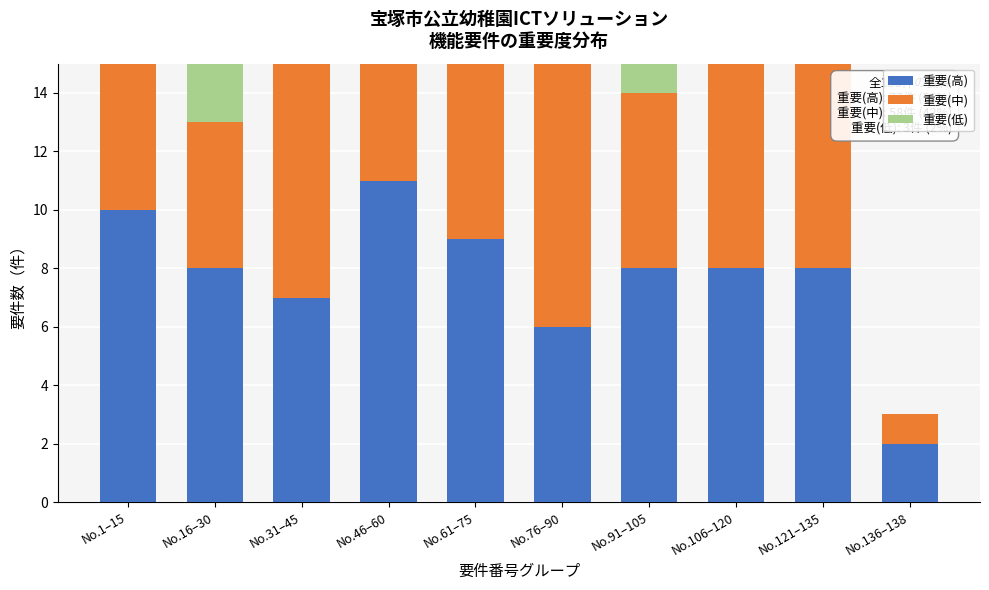

Reading left to right, list the values for the 重要(高) series.

No.1–15=10	No.16–30=8	No.31–45=7	No.46–60=11	No.61–75=9	No.76–90=6	No.91–105=8	No.106–120=8	No.121–135=8	No.136–138=2